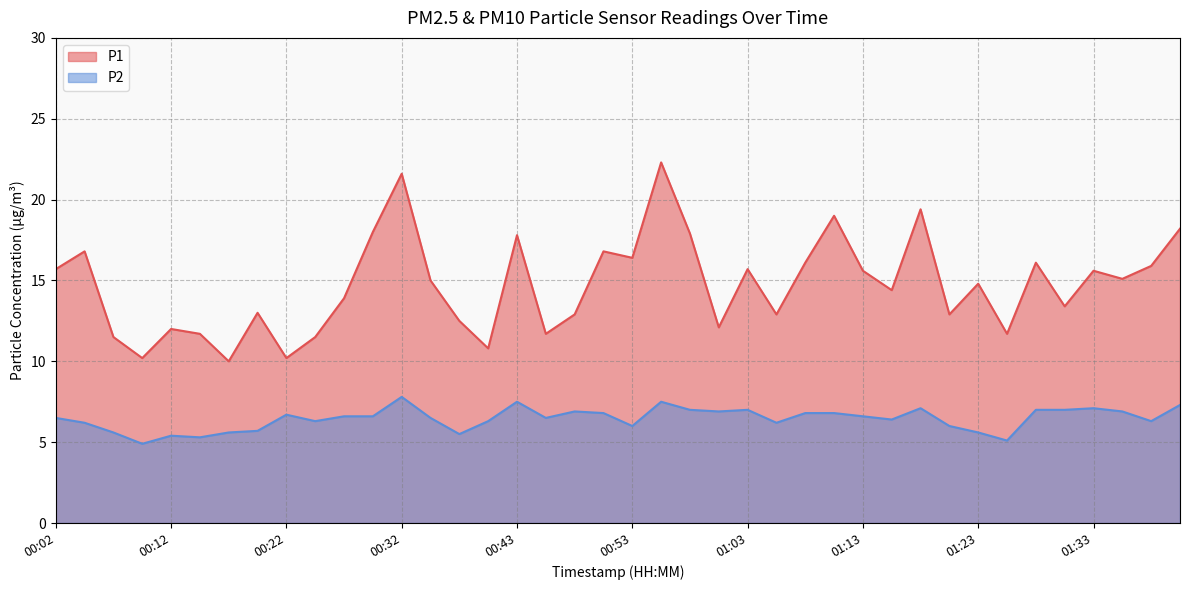

What is the lowest value of the P2 series?

4.9